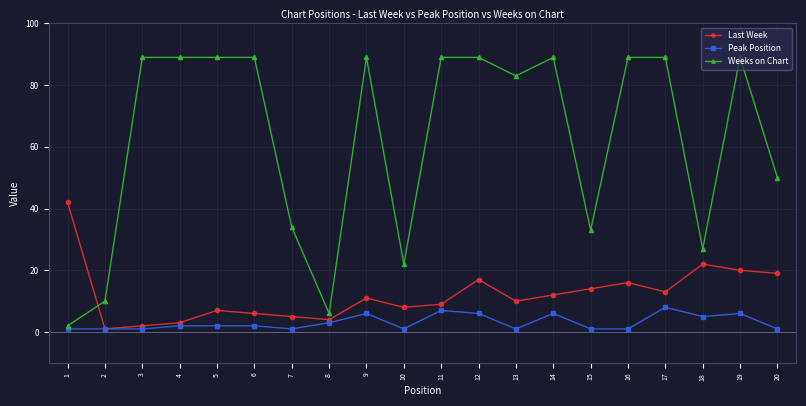

What are all the series names shown in the legend?

Last Week, Peak Position, Weeks on Chart